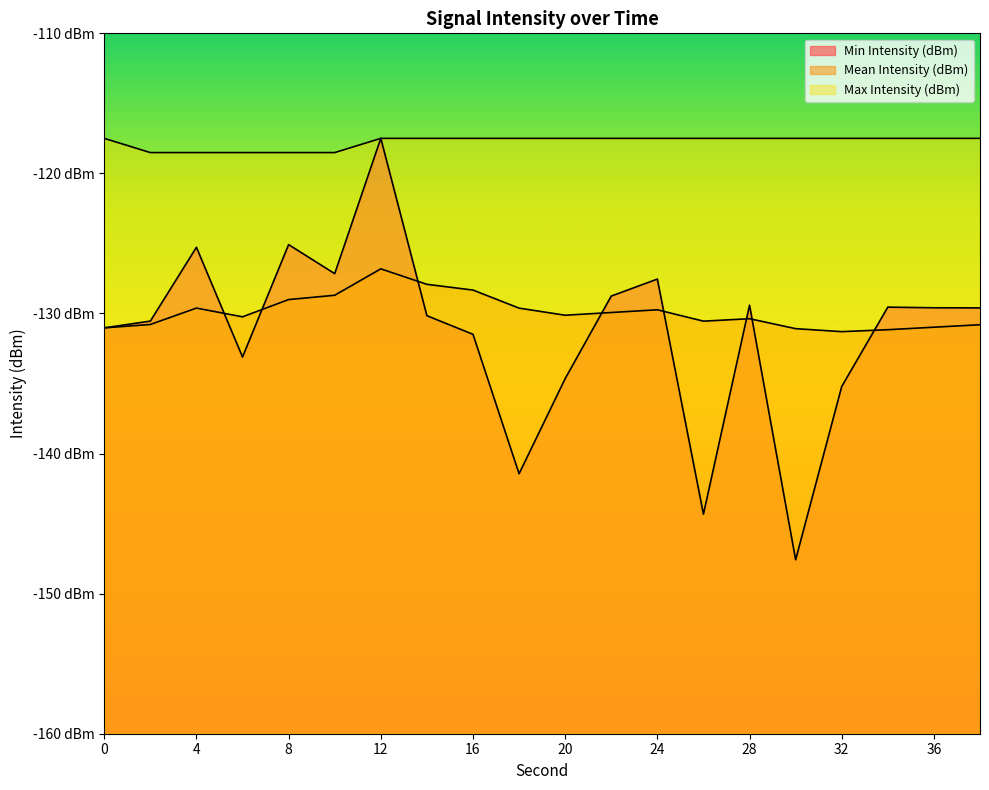

Reading left to right, list all the values displayed in this chart.

Min Intensity (dBm): 0=-131.0	2=-130.5	4=-125.3	6=-133.1	8=-125.1	10=-127.2	12=-117.5	14=-130.2	16=-131.5	18=-141.4	20=-134.7	22=-128.8	24=-127.5	26=-144.3	28=-129.4	30=-147.6	32=-135.2	34=-129.5	36=-129.6	38=-129.6
Mean Intensity (dBm): 0=-131.0	2=-130.8	4=-129.6	6=-130.2	8=-129.0	10=-128.7	12=-126.8	14=-127.9	16=-128.3	18=-129.6	20=-130.1	22=-129.9	24=-129.7	26=-130.5	28=-130.4	30=-131.1	32=-131.3	34=-131.2	36=-131.0	38=-130.8
Max Intensity (dBm): 0=-117.5	2=-118.5	4=-118.5	6=-118.5	8=-118.5	10=-118.5	12=-117.5	14=-117.5	16=-117.5	18=-117.5	20=-117.5	22=-117.5	24=-117.5	26=-117.5	28=-117.5	30=-117.5	32=-117.5	34=-117.5	36=-117.5	38=-117.5